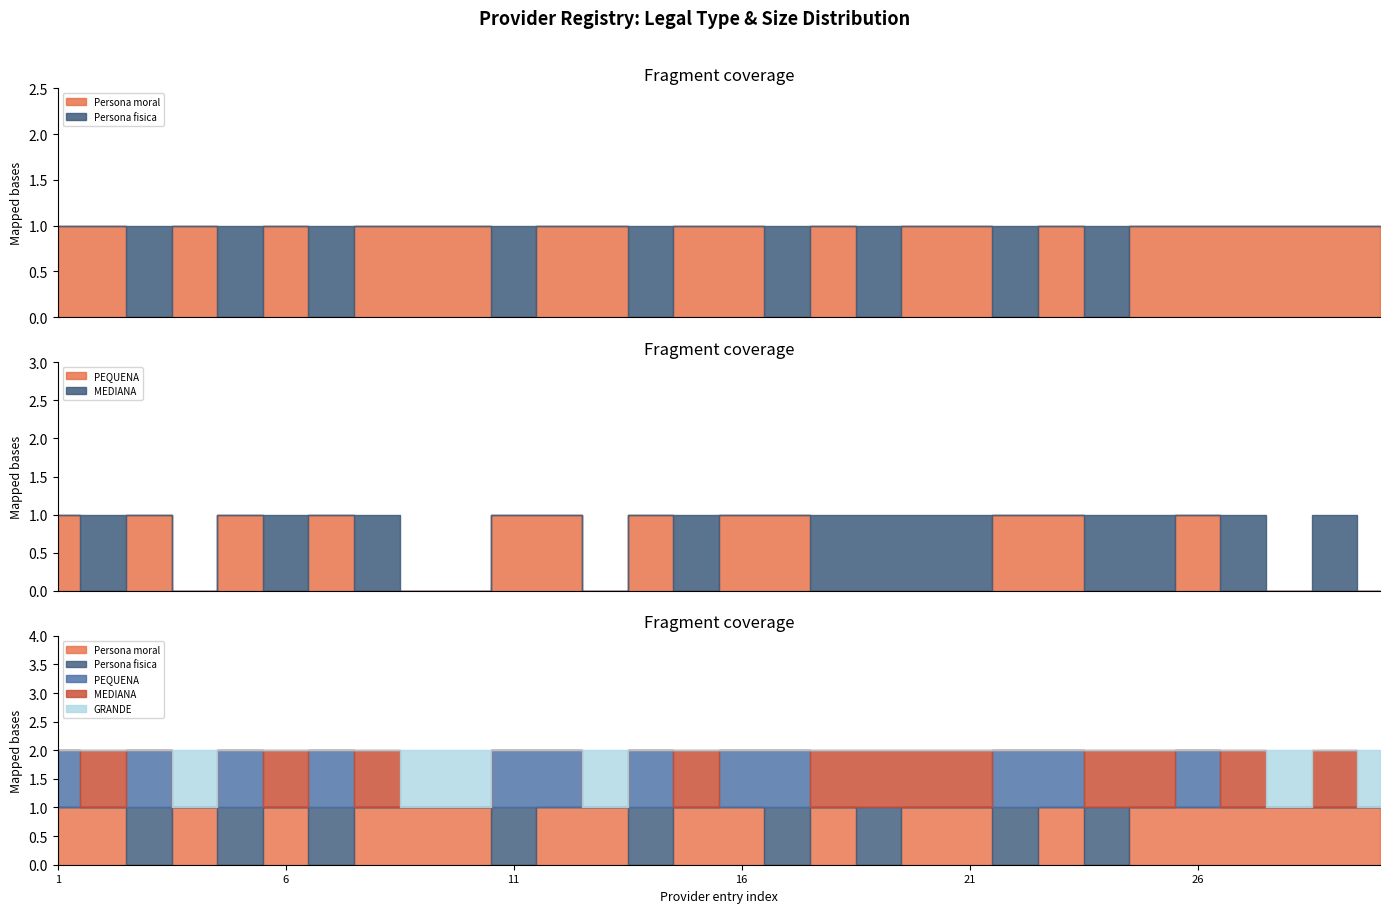

What is the difference between the second highest and second lowest values in the Persona moral series?

1